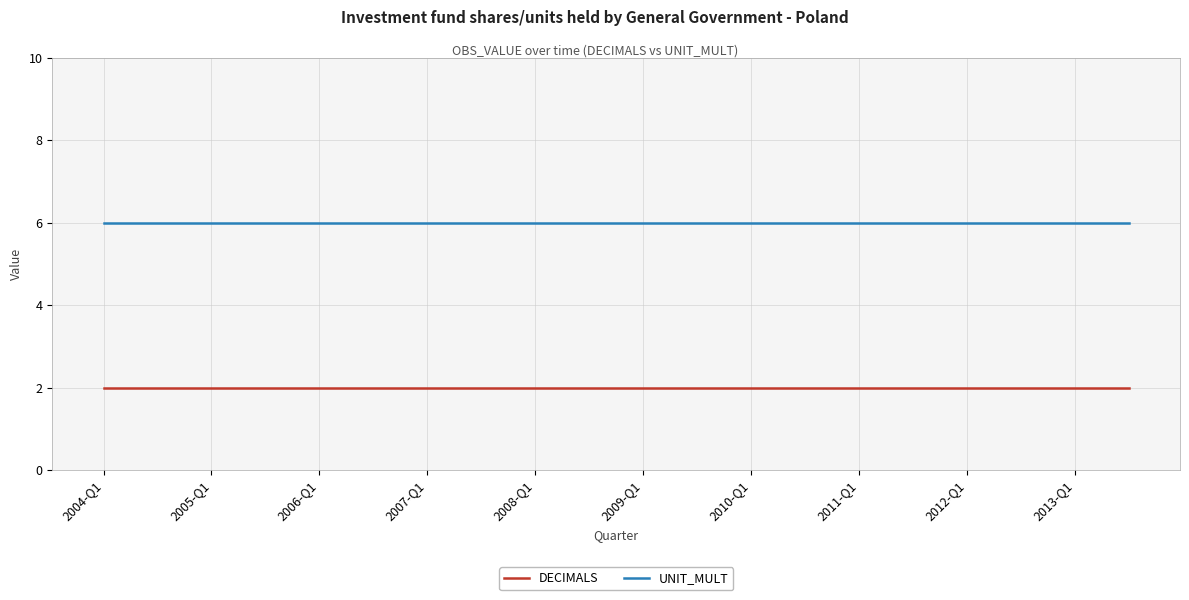

What is the minimum value for UNIT_MULT?

6